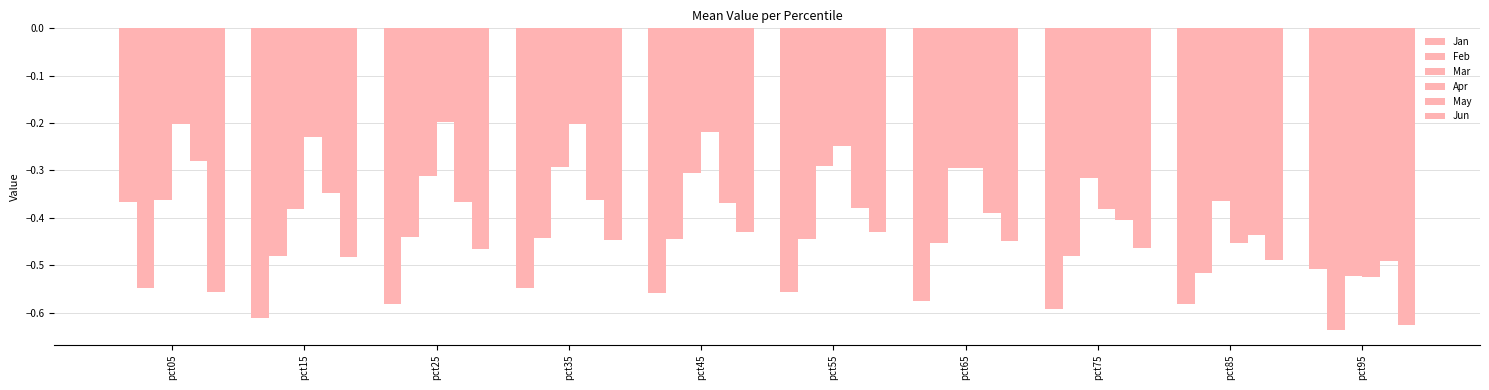

How many categories are shown in the chart?

10